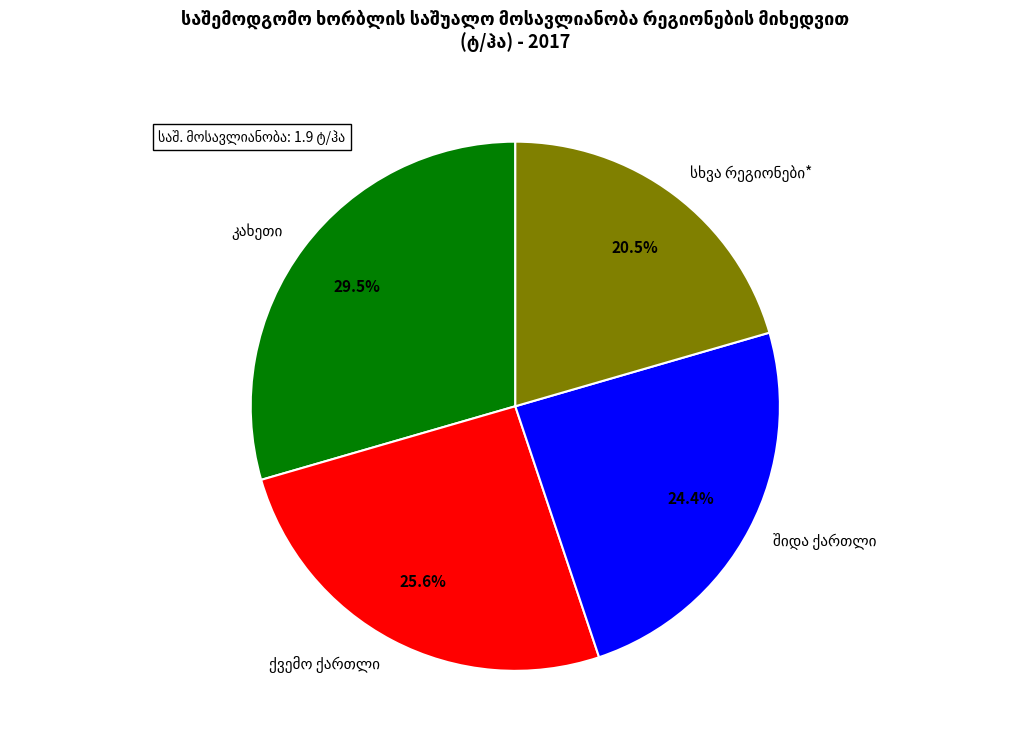

Does any single category account for the majority?

No